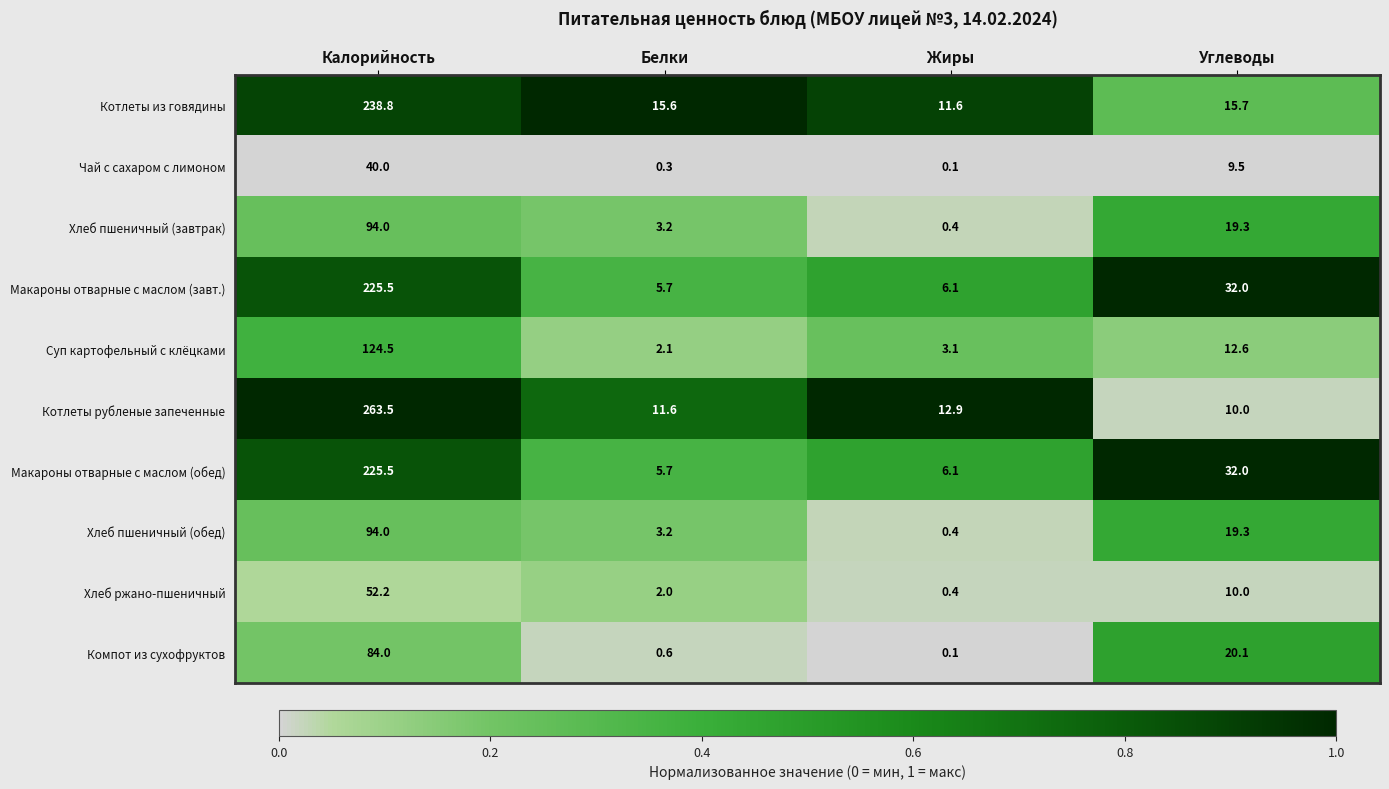

Is it true that Макароны отварные с маслом (завт.) equals 7.5 at Белки?

False